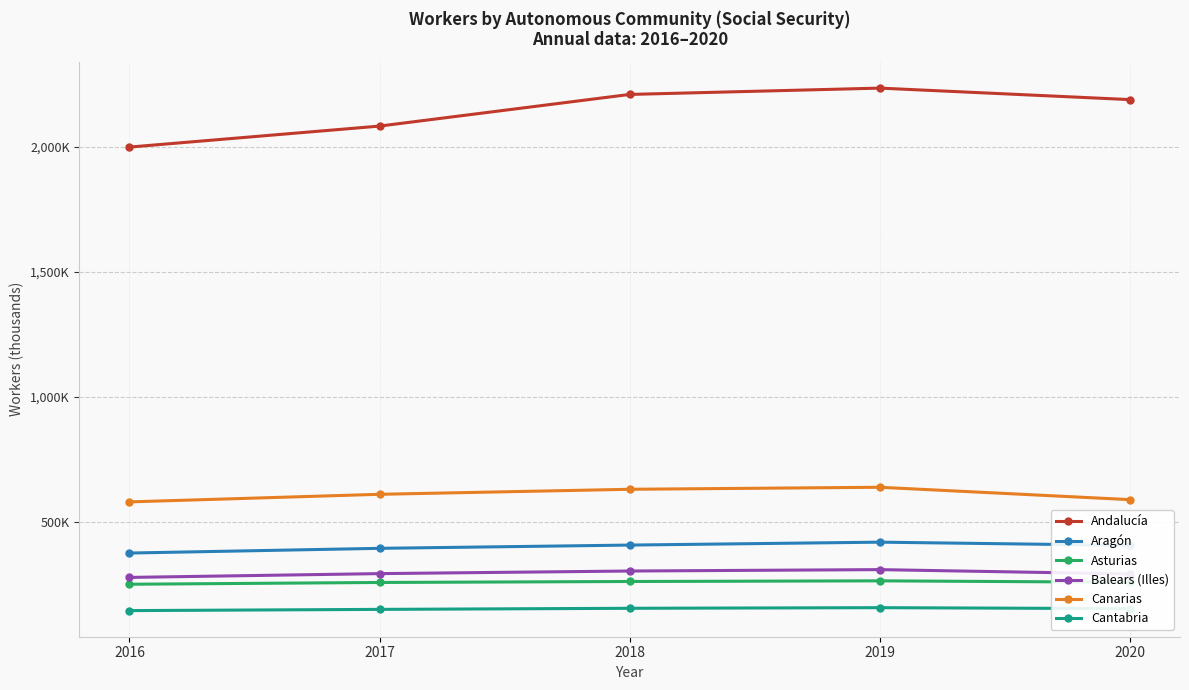

What are all the series names shown in the legend?

Andalucía, Aragón, Asturias, Balears (Illes), Canarias, Cantabria